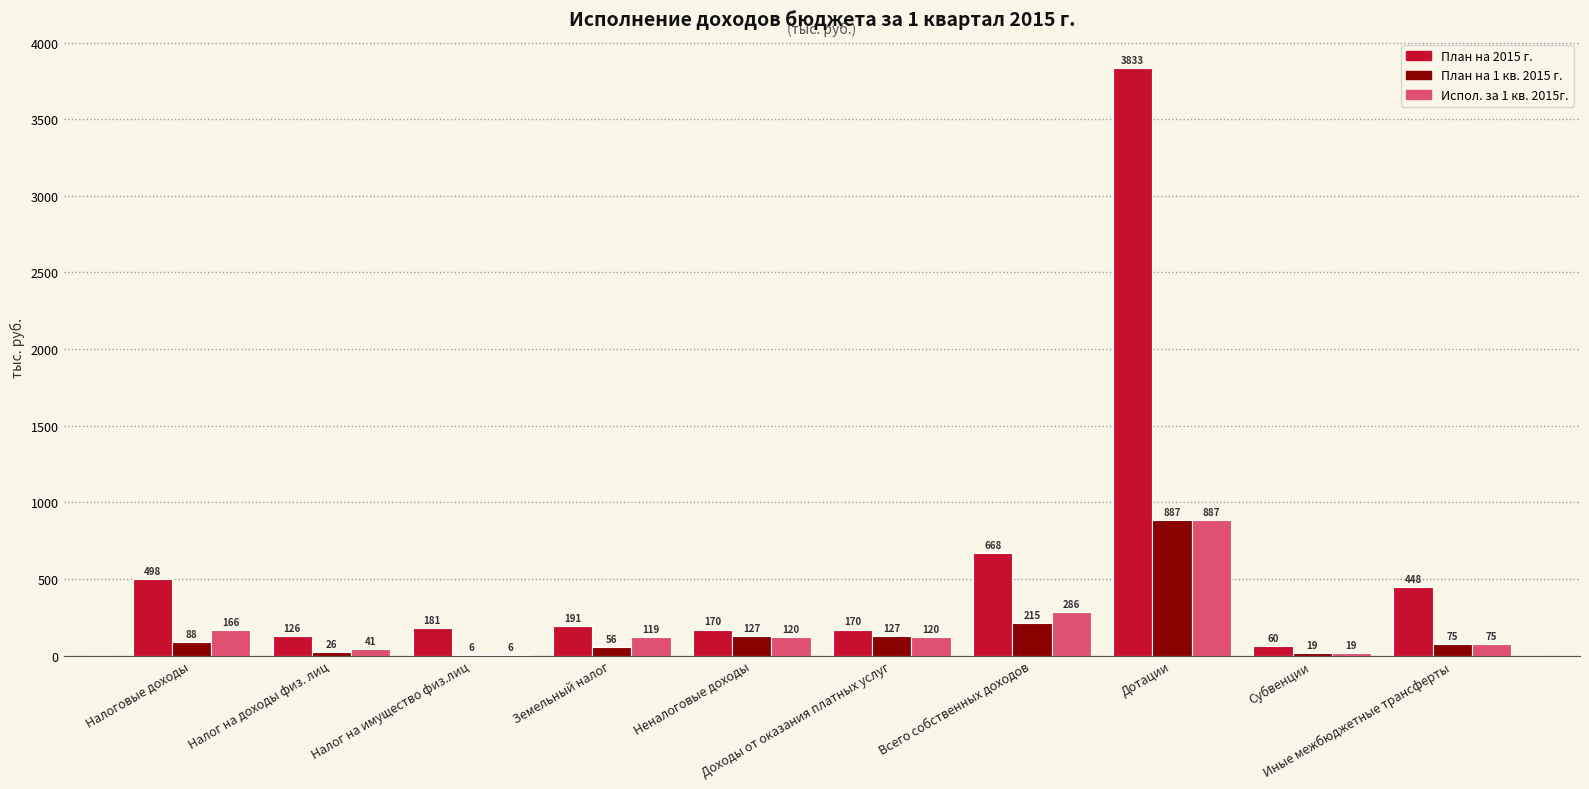

At which label does План на 2015 г. first exceed 191?

Налоговые доходы